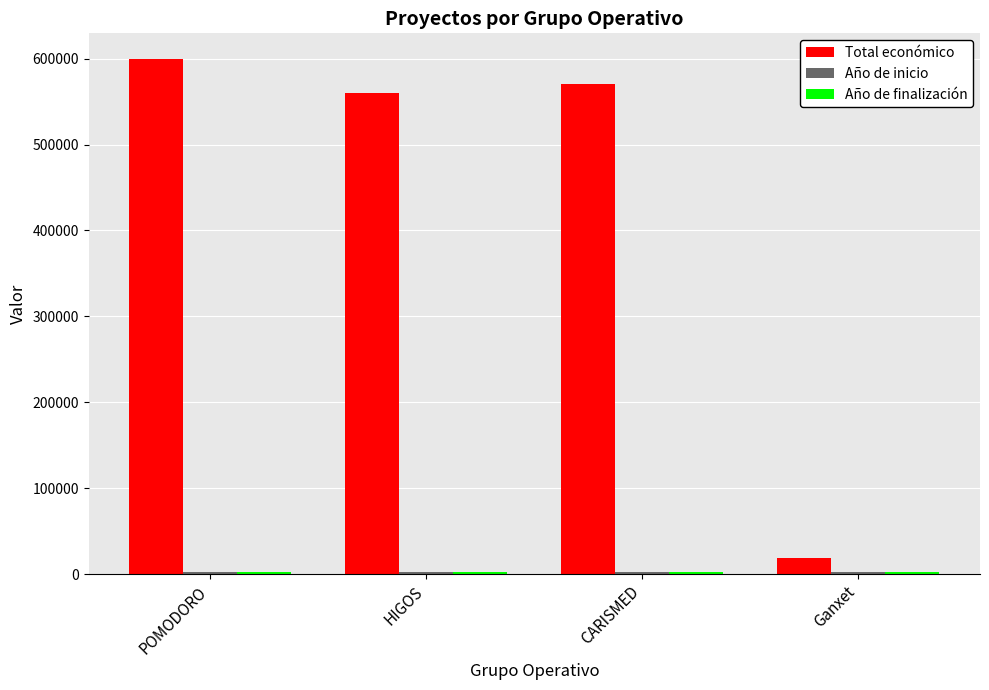

Which series has the widest spread of values?

Total económico